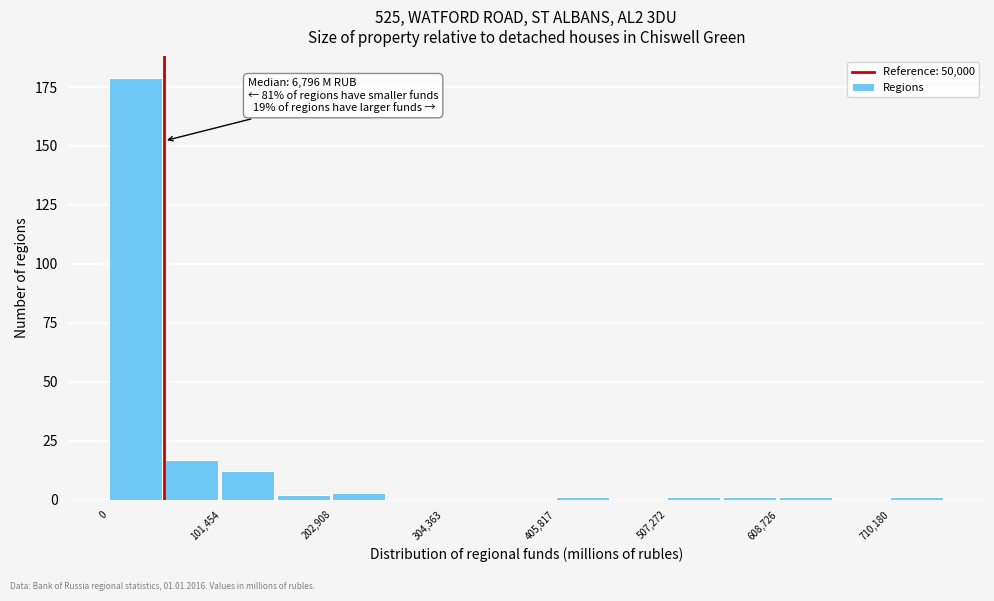

Around what value on the x-axis is the tallest bar? Give the approximate position of its centre, as read against the axis.

20000